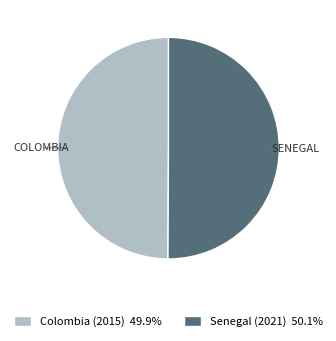

Approximately how many times larger is the value at Senegal (2021) 50.1% compared to Colombia (2015) 49.9%?

1.0